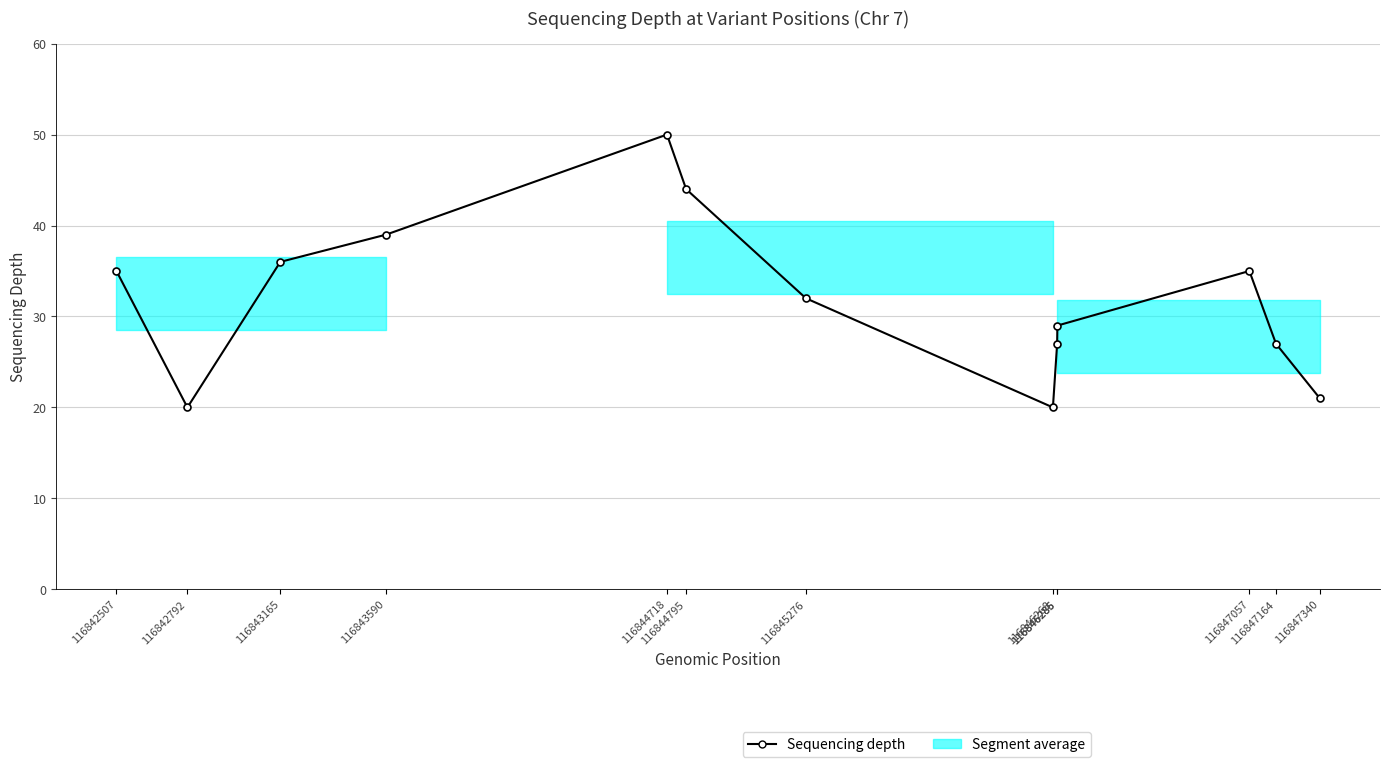

Is it true that the value at 116846285 is 13?

False